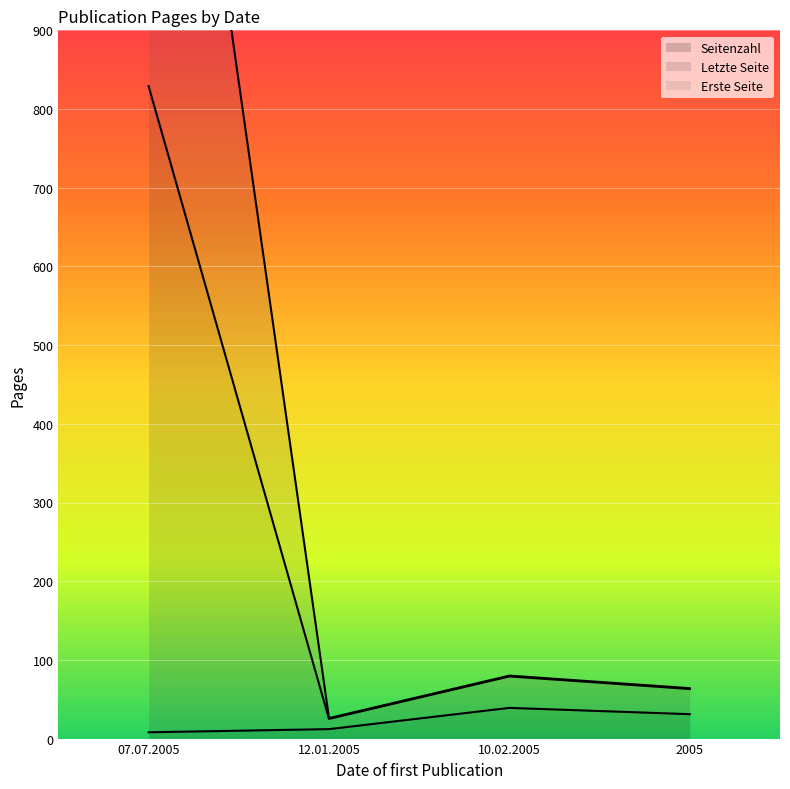

Between 07.07.2005 and 12.01.2005, which is larger?

12.01.2005